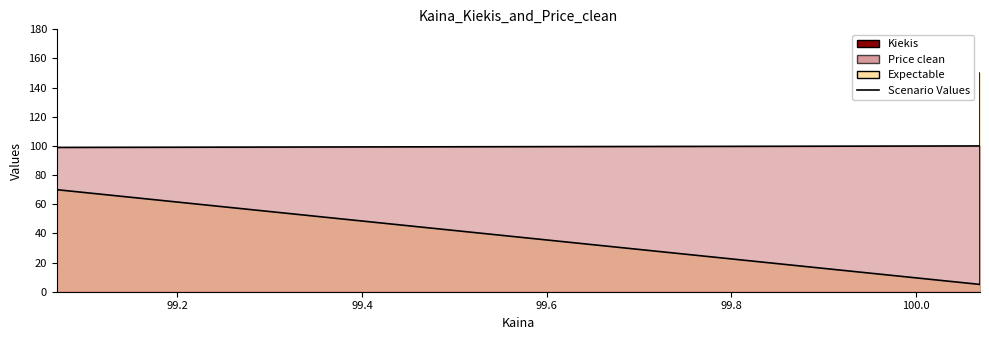

At which label is Kiekis closest to 77?

99.069444